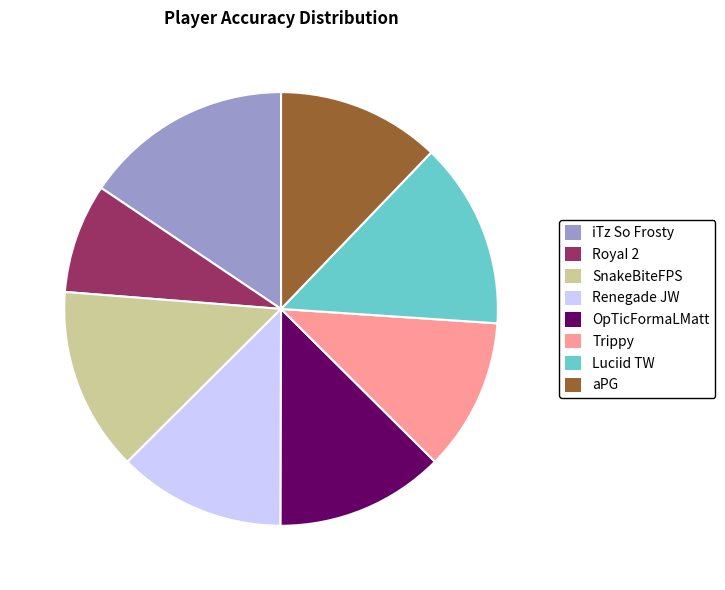

Which category has the biggest portion of the pie?

iTz So Frosty